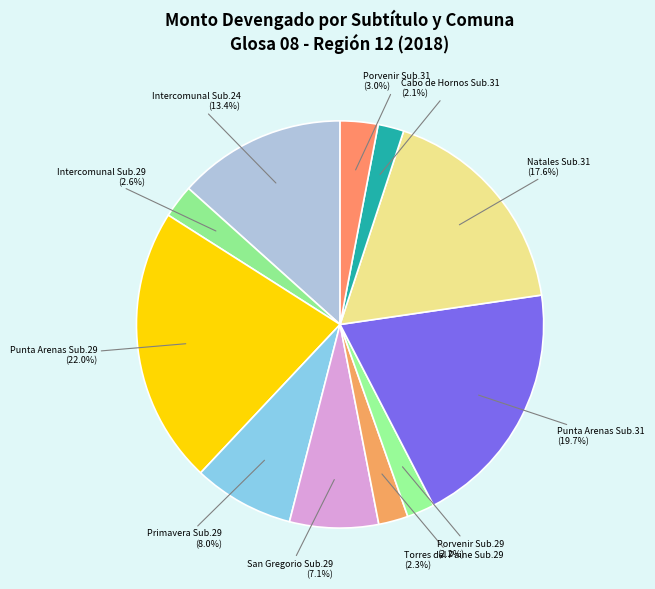

Count the number of slices in the pie.

11